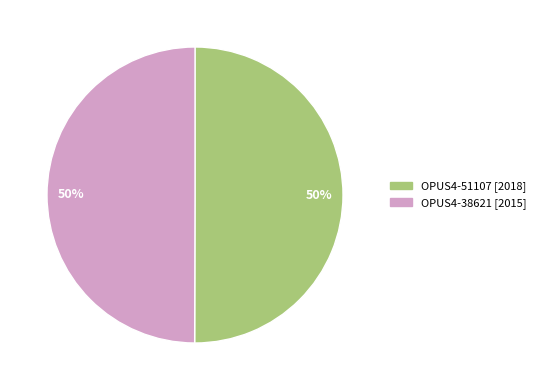

To the nearest percent, what is the average slice percentage?

50%